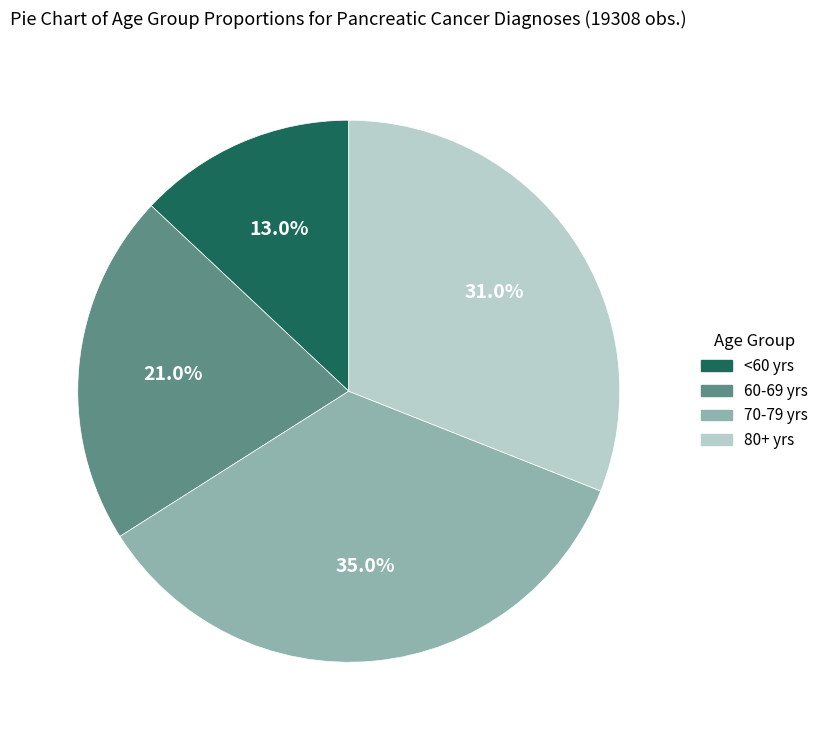

Is the sum of 70-79 yrs and <60 yrs greater than half?

No